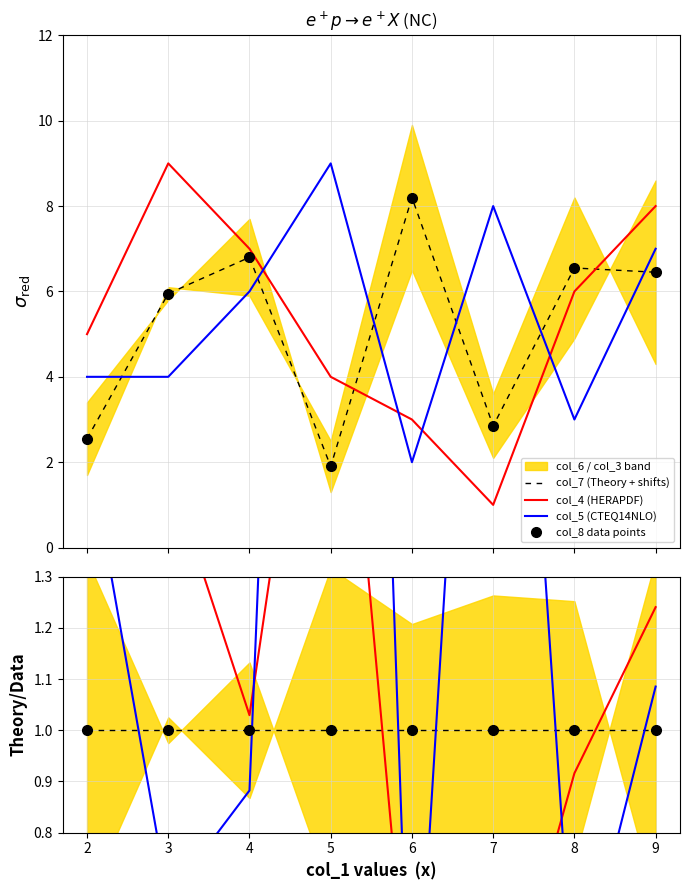

Does the chart have visible grid lines?

Yes